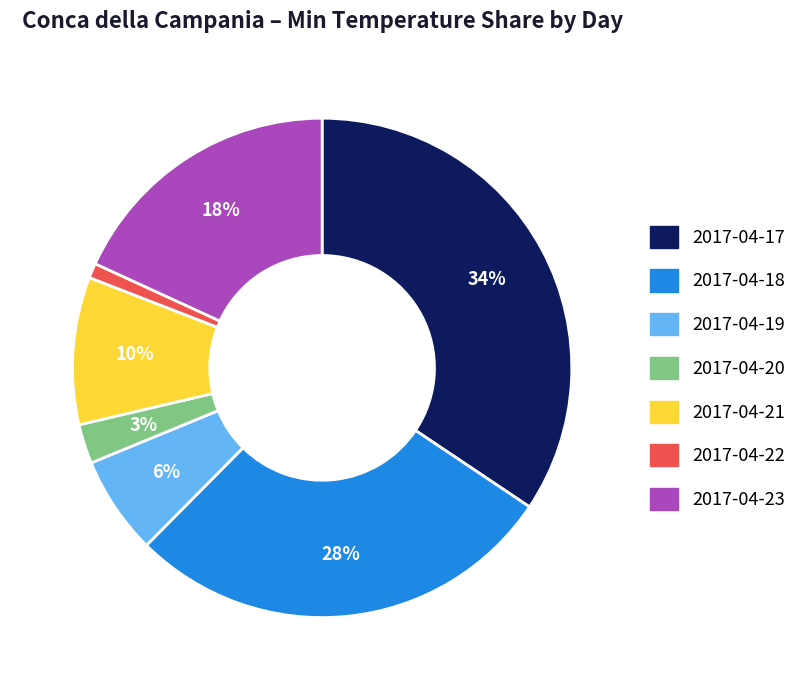

The 2017-04-20 slice represents 3% of the pie. True or false?

True